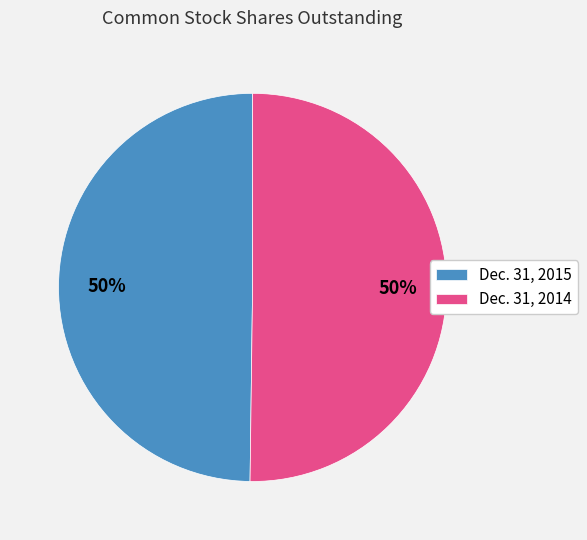

True or false: Dec. 31, 2015 accounts for 50% of the total.

True